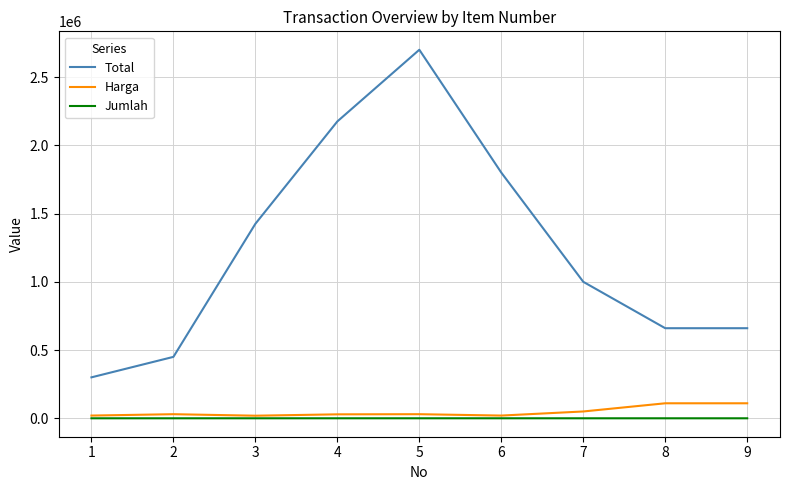

What is the difference between the maximum and minimum values in the Jumlah series?

84